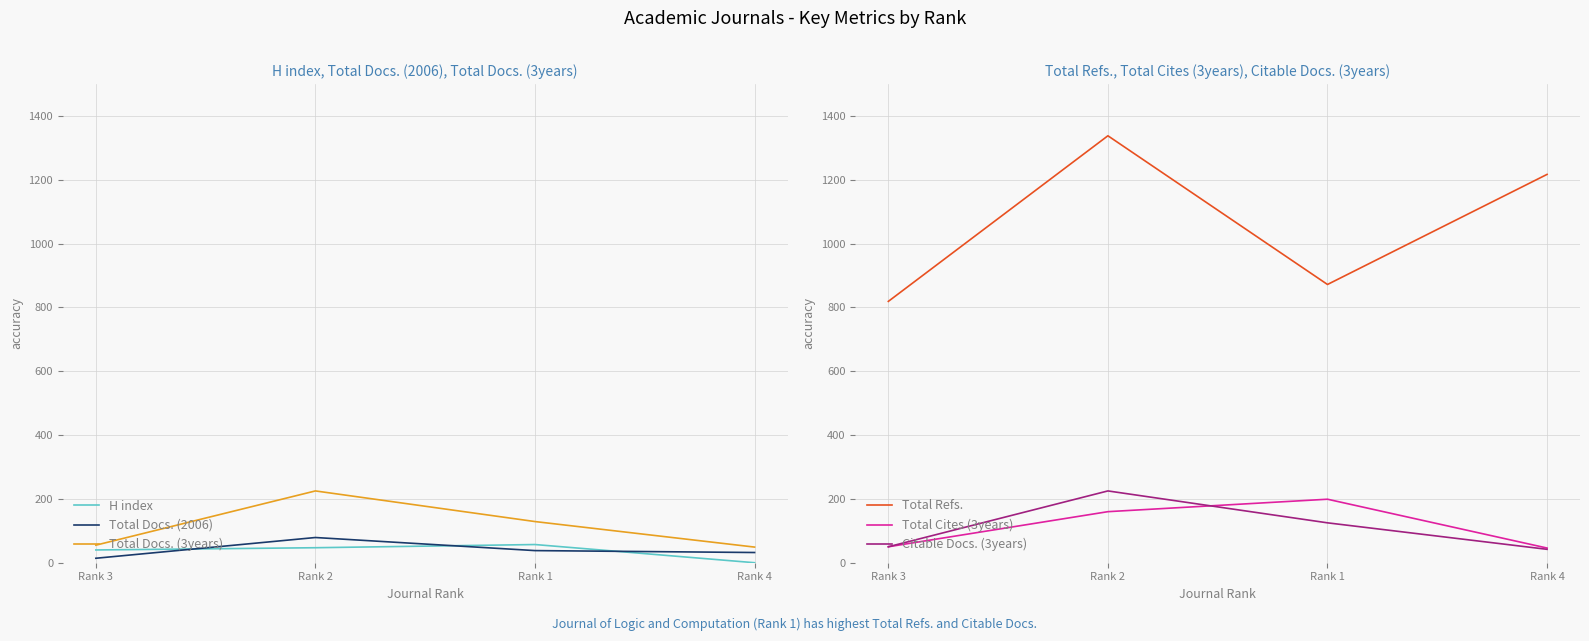

How many series are shown in this chart?

6